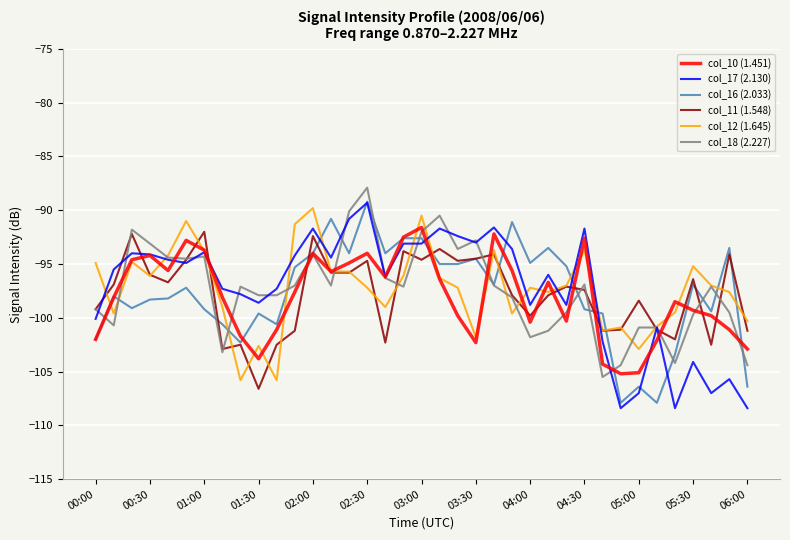

How many series are shown in this chart?

6